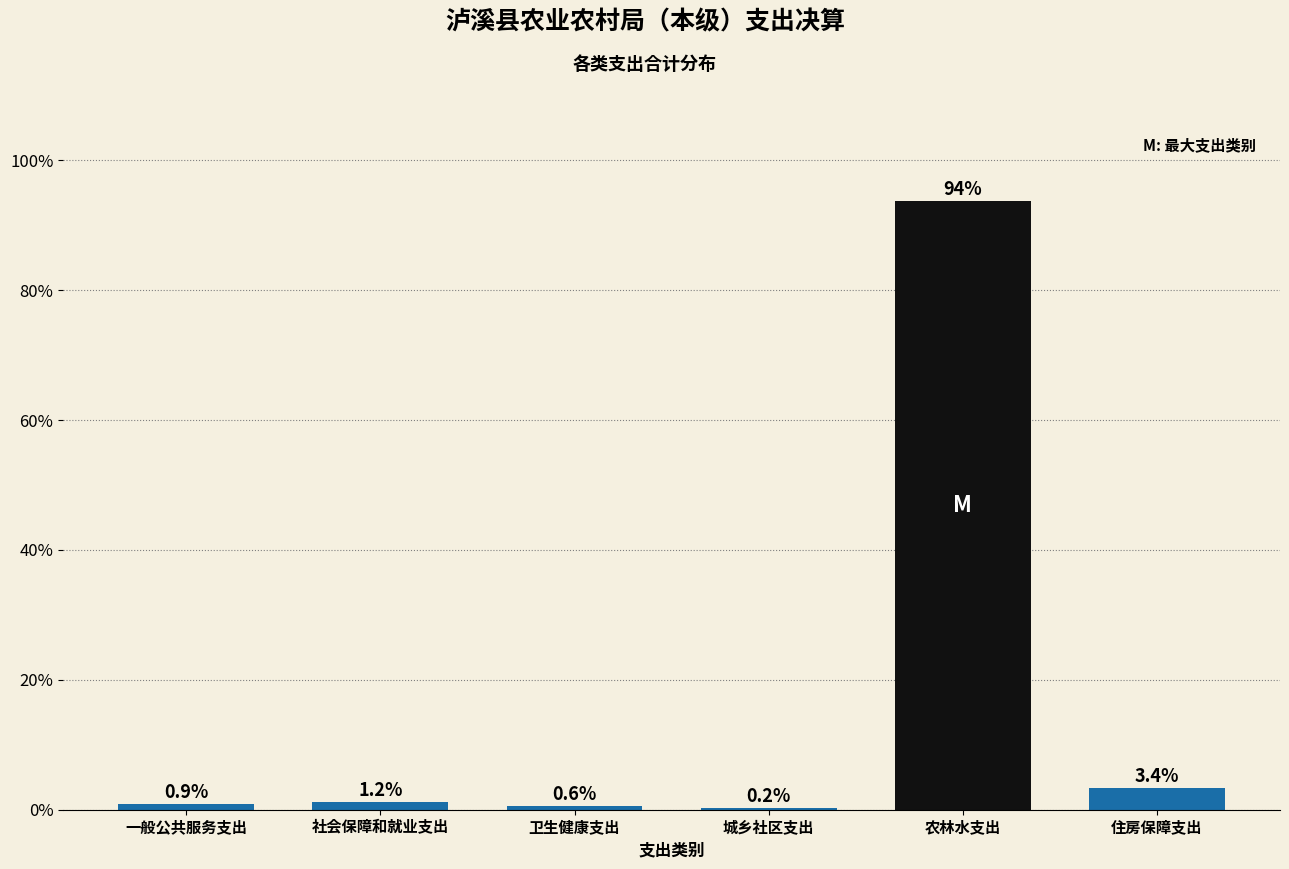

Reading right to left, list all the values displayed in this chart.

住房保障支出=3.4	农林水支出=93.8	城乡社区支出=0.2	卫生健康支出=0.6	社会保障和就业支出=1.2	一般公共服务支出=0.9